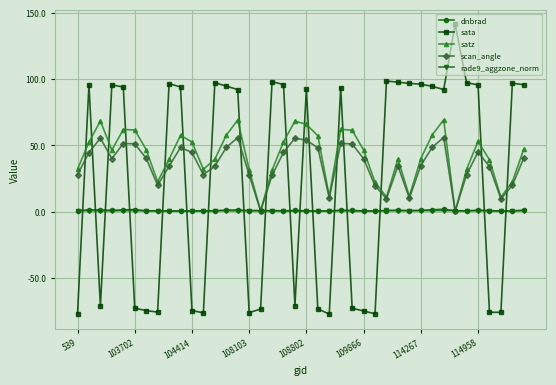

How many lines are shown in the chart?

5